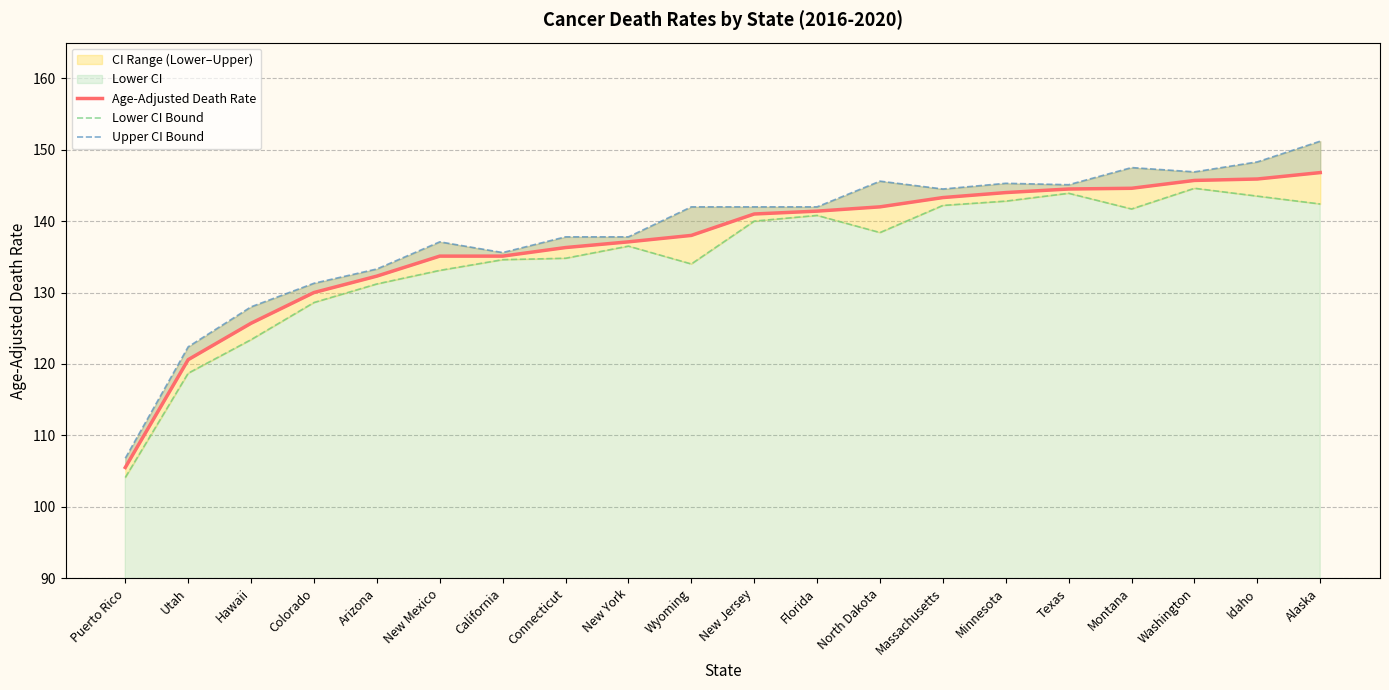

Does the chart have visible grid lines?

Yes